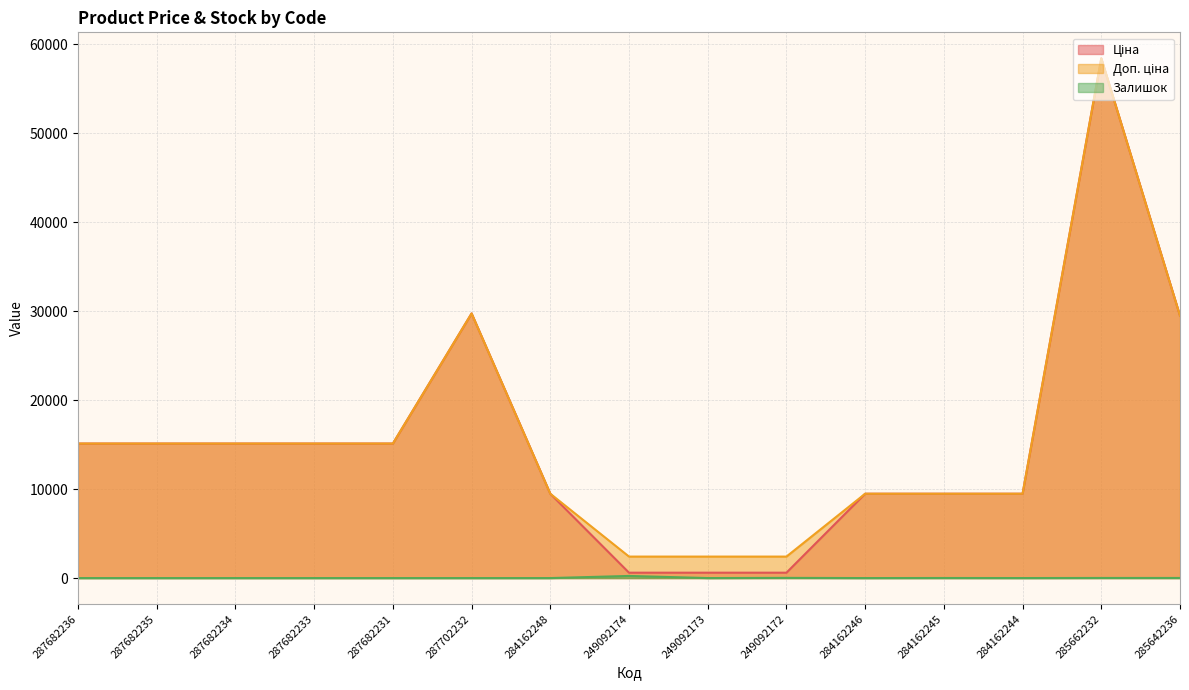

What position from the right is 287702232?

10